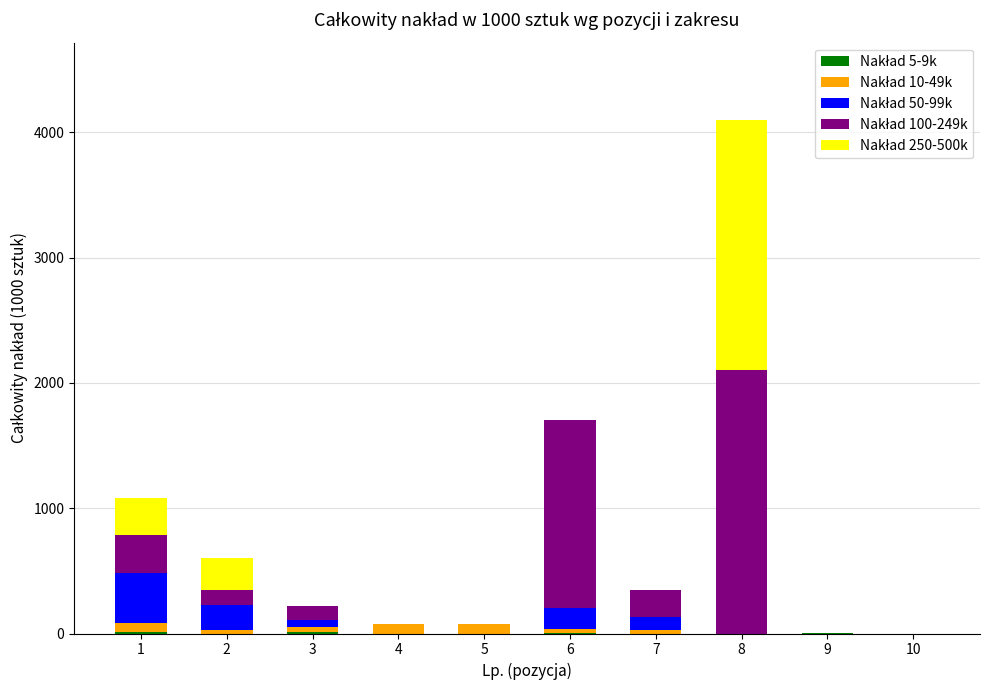

At which category is the sum across all series the highest?

8